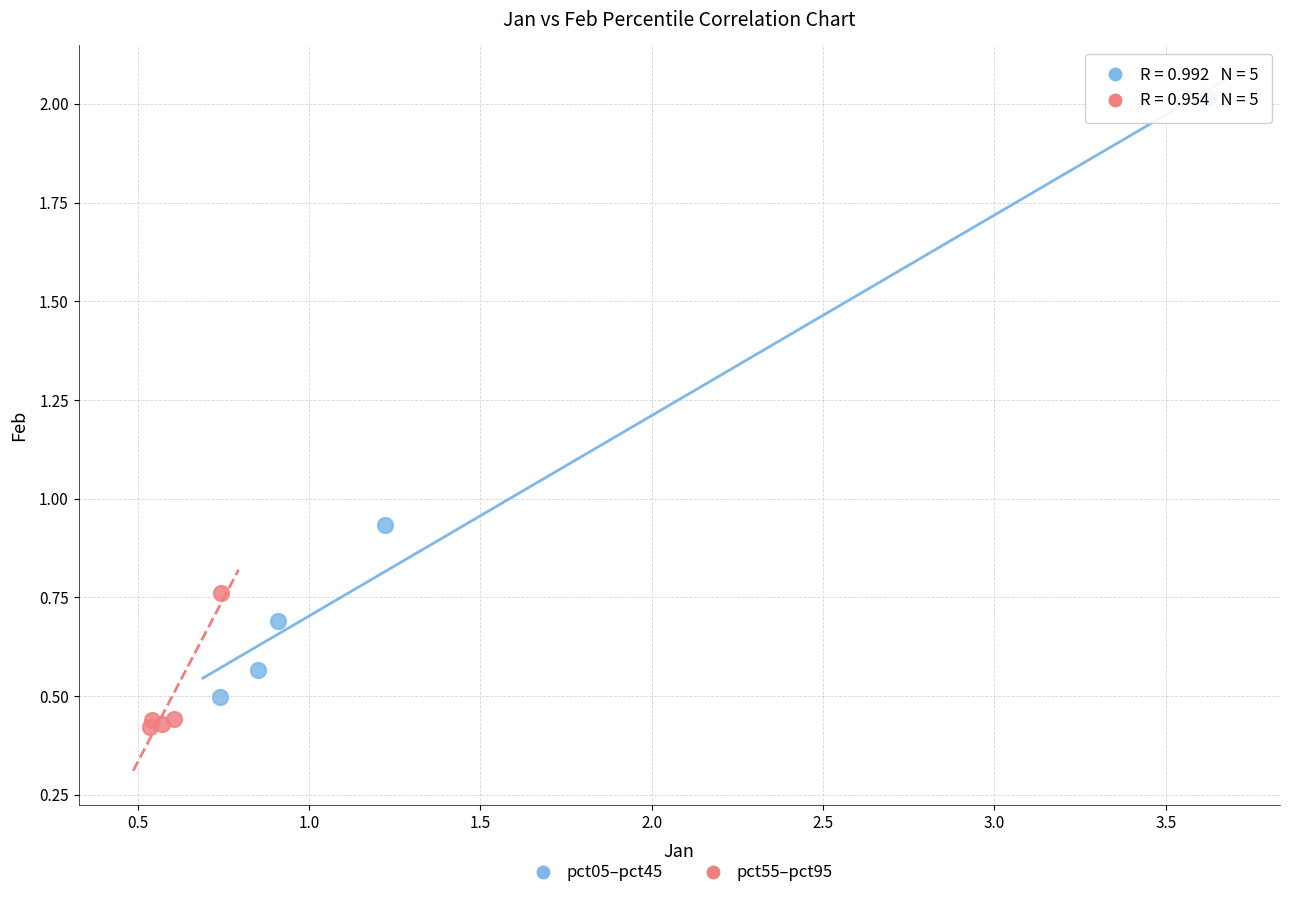

What are all the series names shown in the legend?

pct05–pct45, pct55–pct95